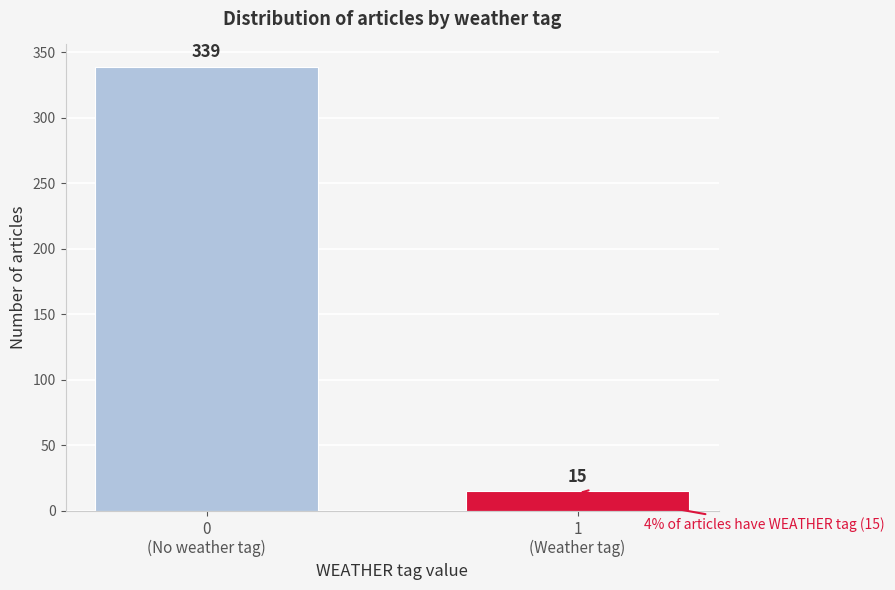

Reading left to right, extract all data points from this chart.

339	15